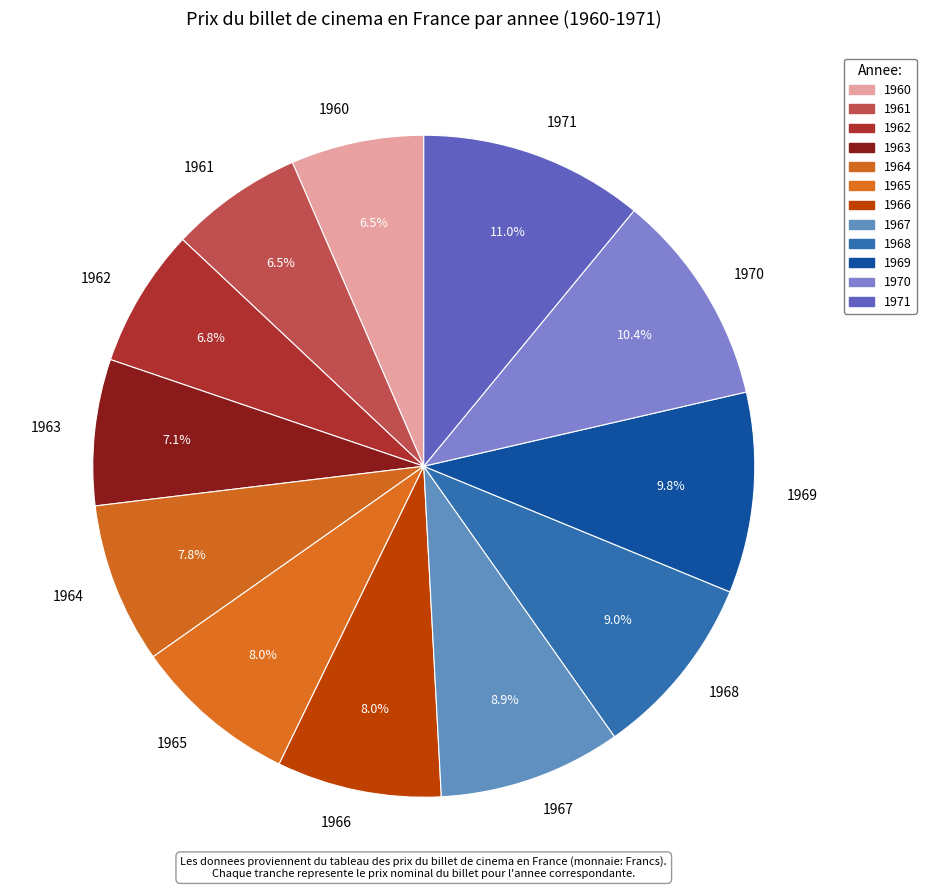

Is 1961 the majority of the pie?

No